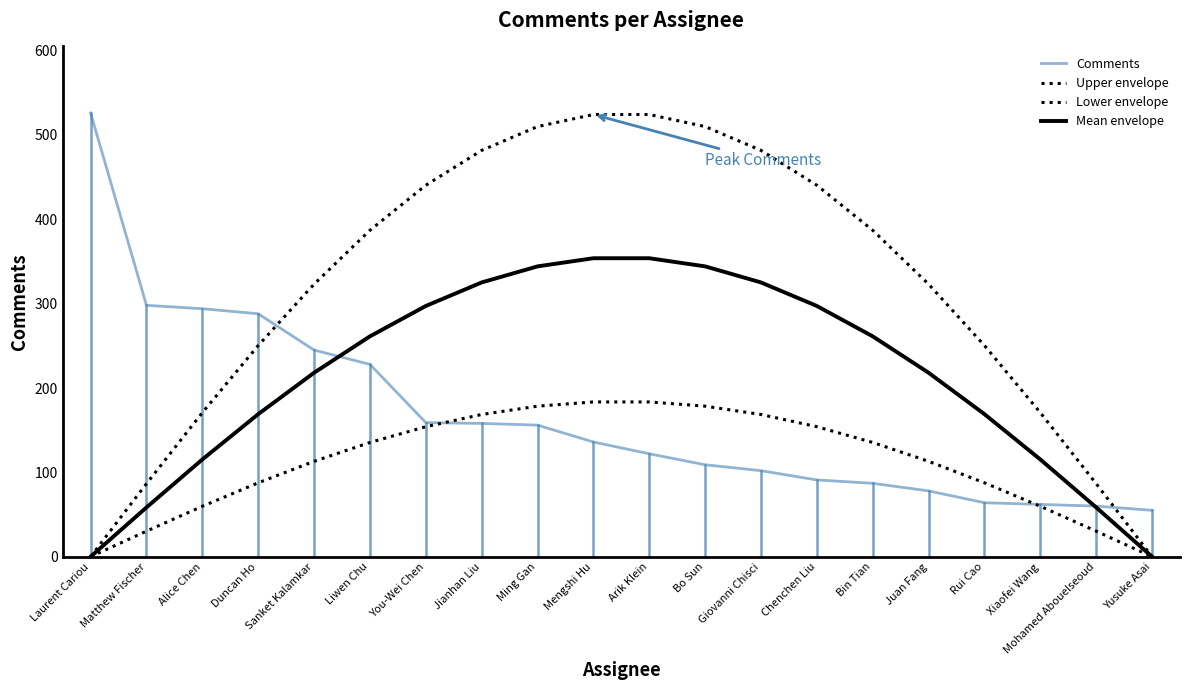

At how many categories does at least one series exceed 189?

17